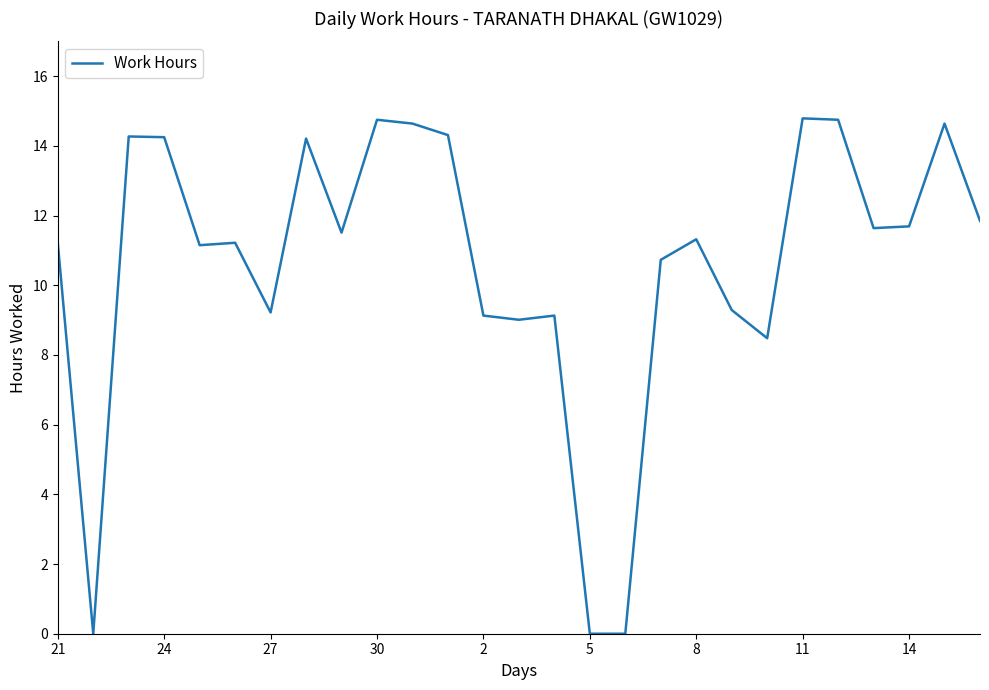

What is the greatest value displayed?

14.8